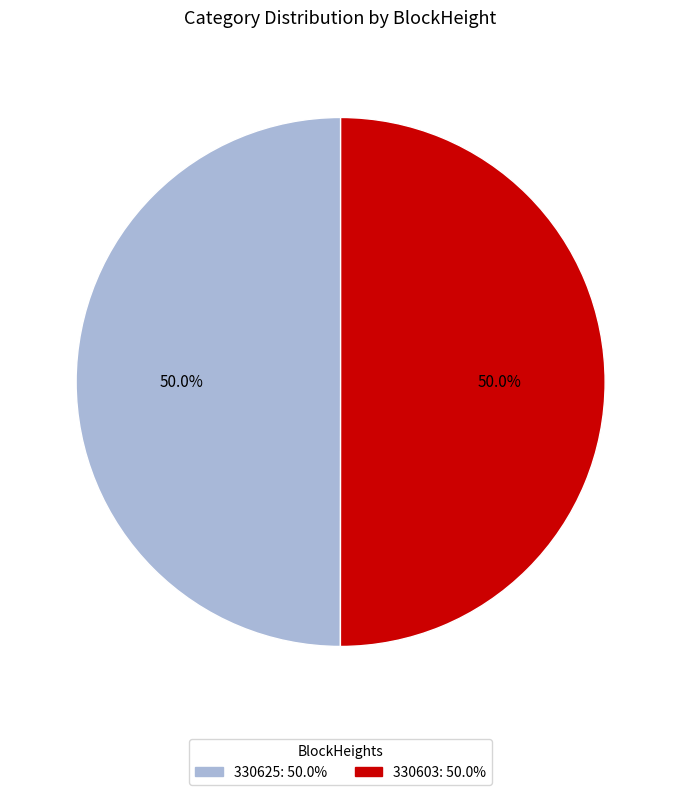

Do 330625 and 330603 together represent more than half of the pie?

Yes